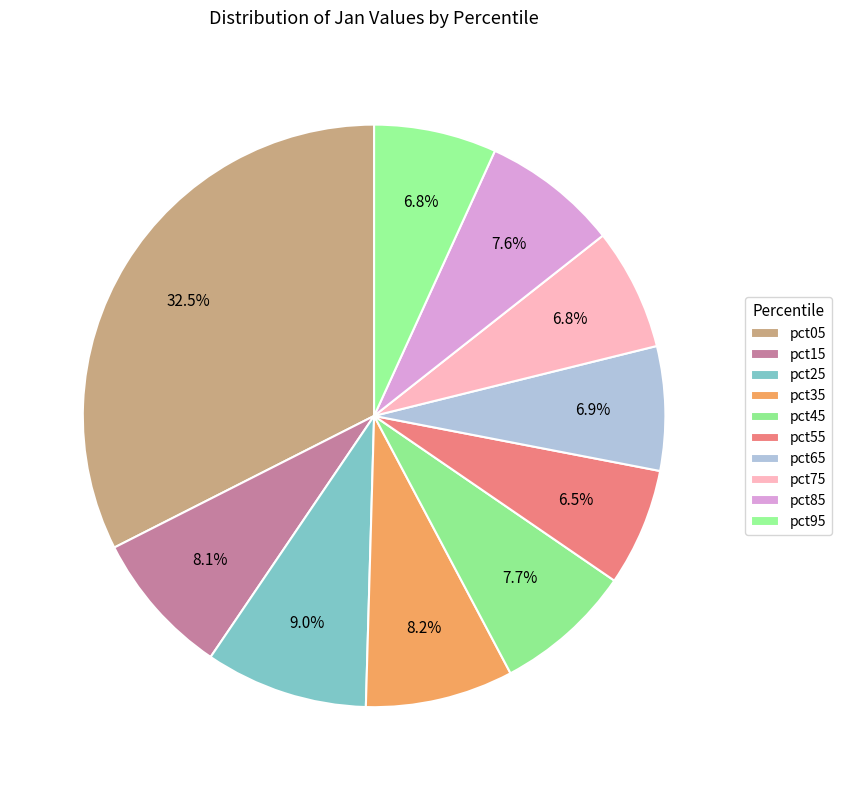

The pct05 slice represents 24% of the pie. True or false?

False